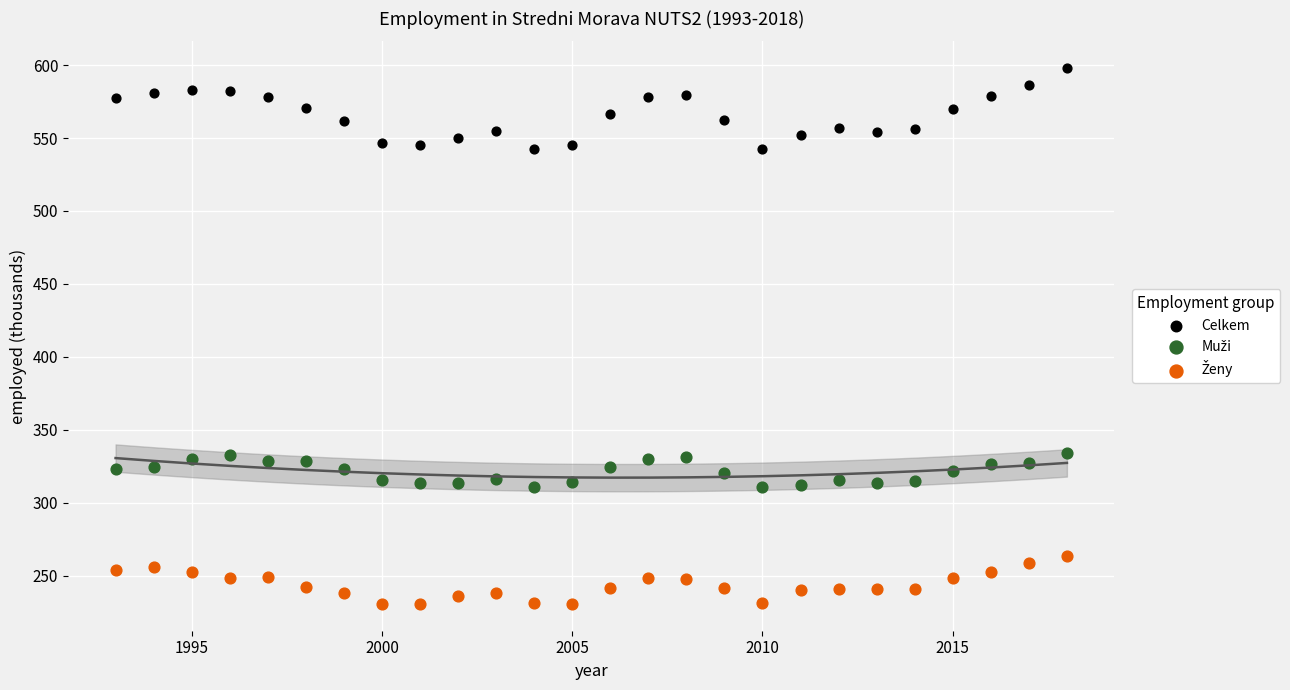

Which series has the largest Y range (max minus min)?

Celkem